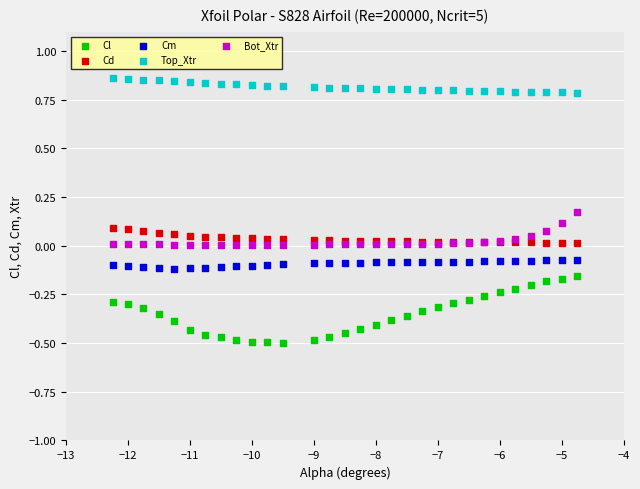

Which series has the largest Y range (max minus min)?

Cl